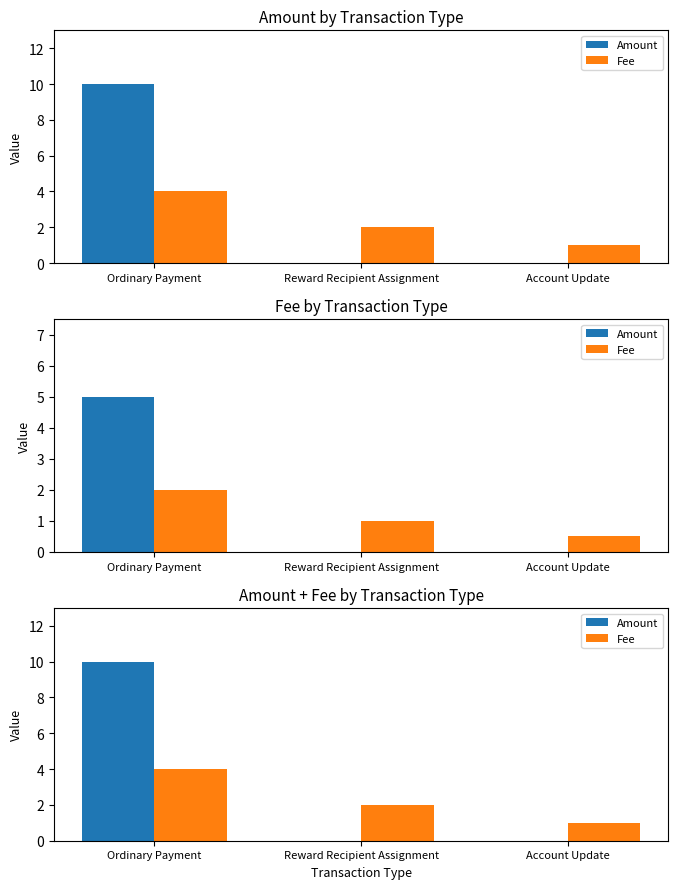

Where is Amount nearest to the value 5?

Ordinary Payment